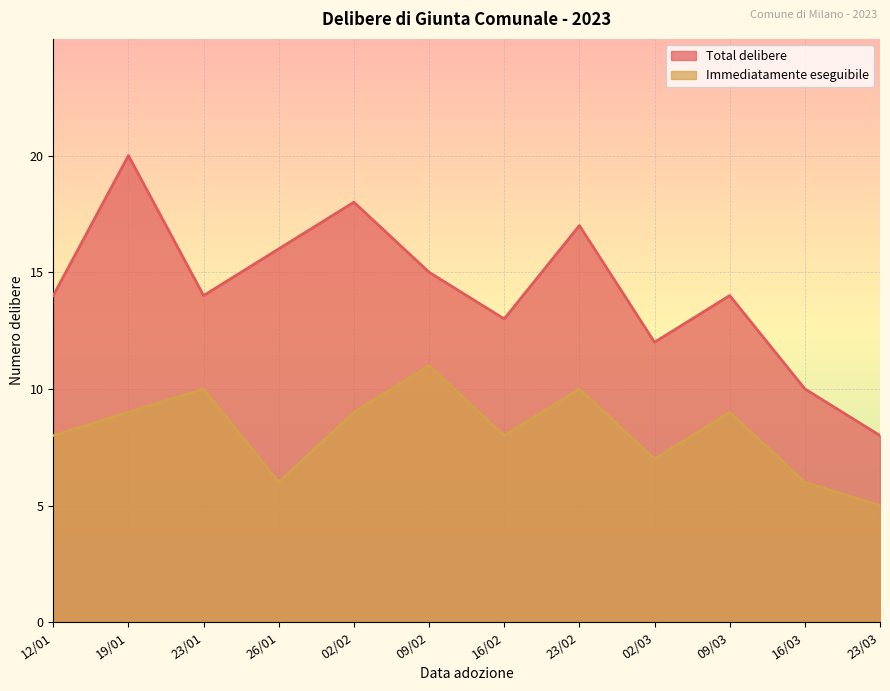

Which has a higher value, 23/02 or 23/01?

23/02